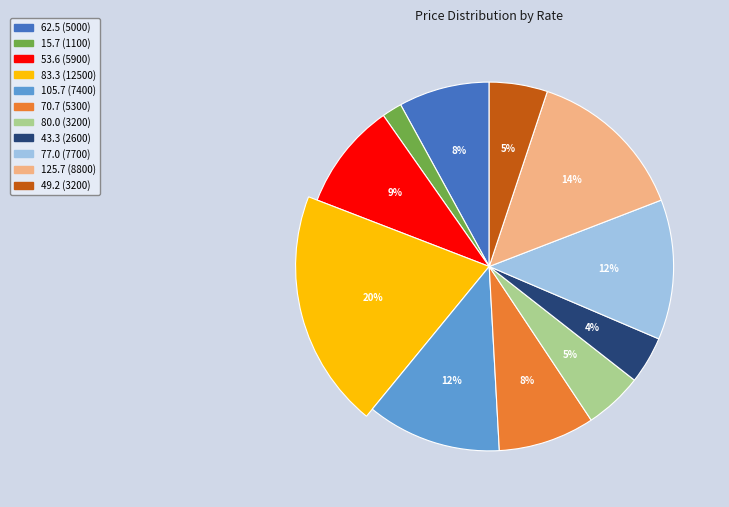

What is the change in value from 77.0 to 49.2?

-4500